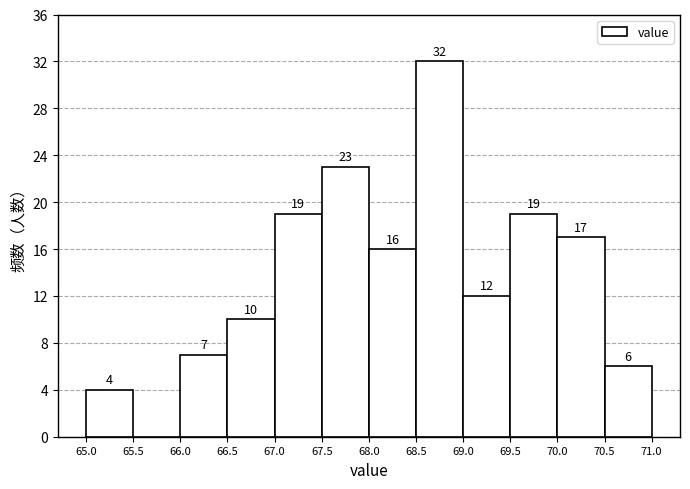

Which range on the x-axis has the tallest bar?

68.5 to 69.0